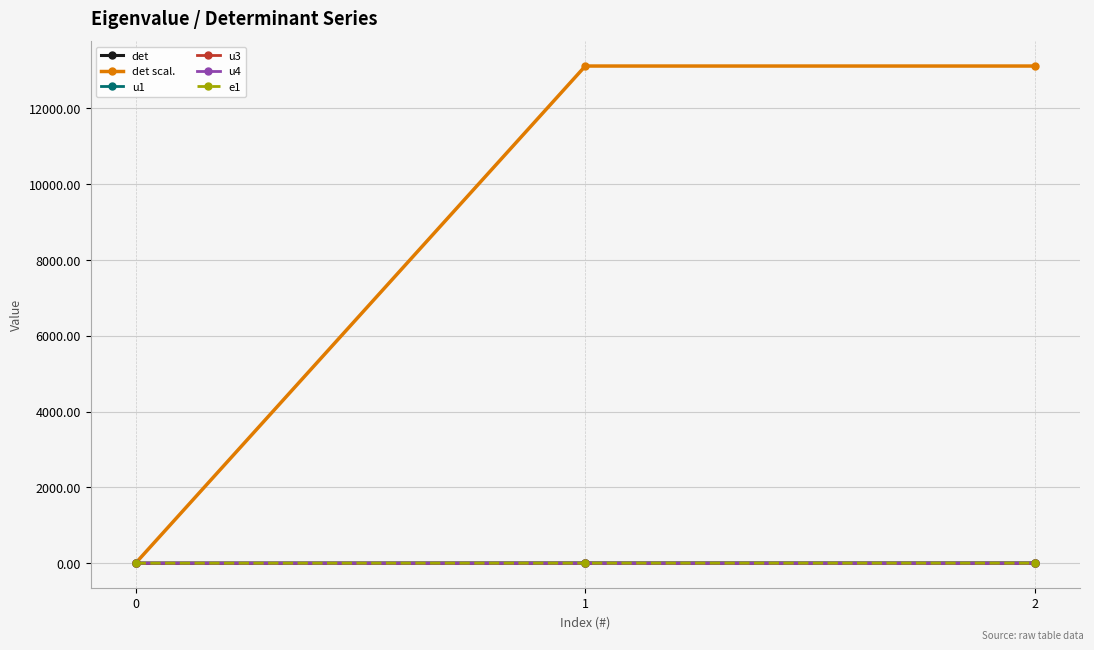

The value of det scal. at 2 is 17159.5. True or false?

False